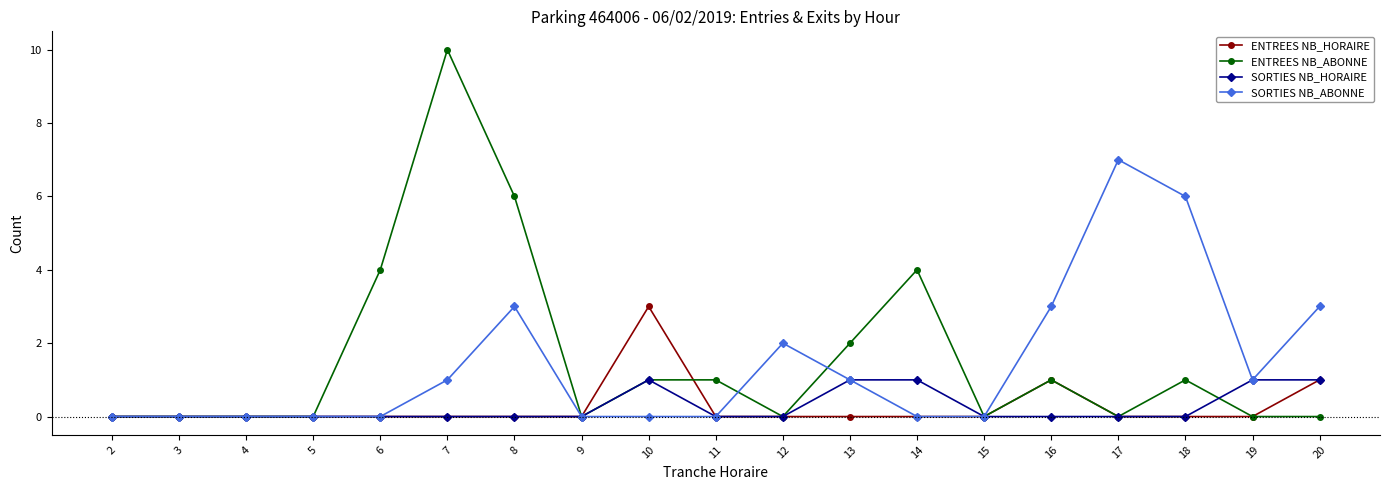

How many data points does each series have?

19